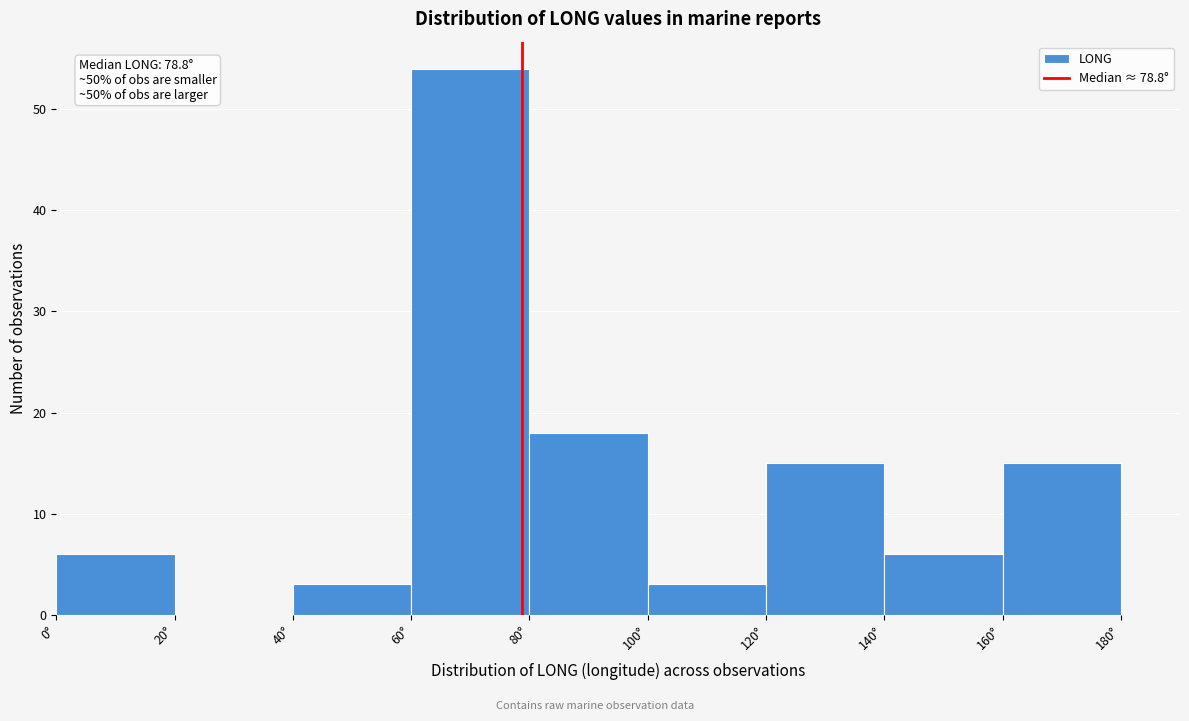

Which range on the x-axis has the tallest bar?

60 to 80